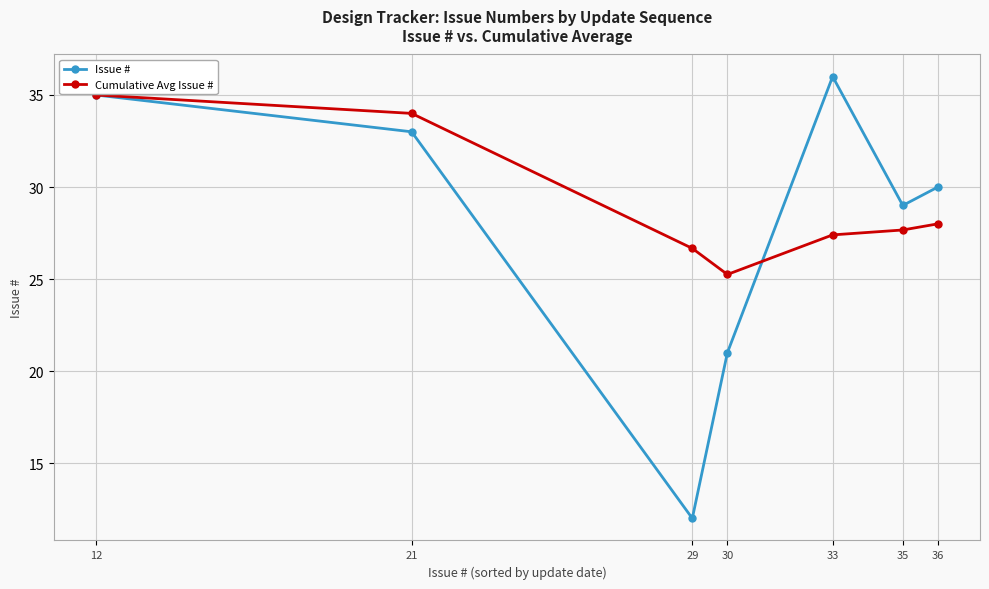

Is the value of Cumulative Avg Issue # at 35 greater than the value of Issue # at 33?

No